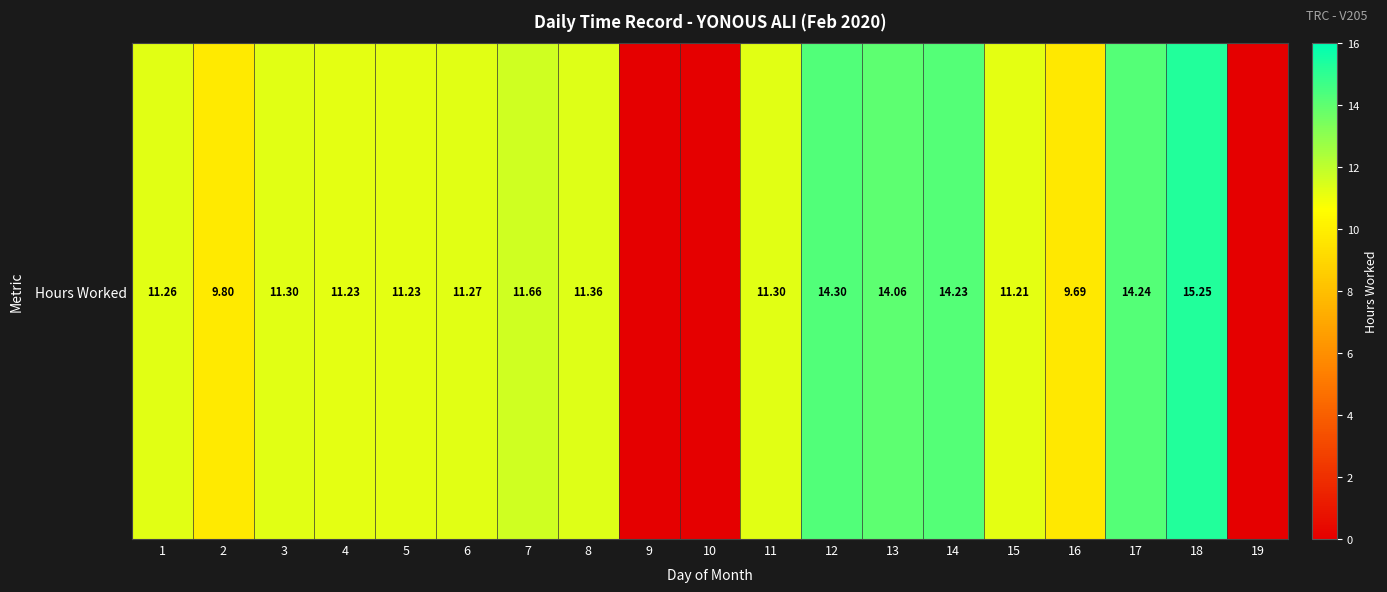

What value does the data have at 6?

11.3